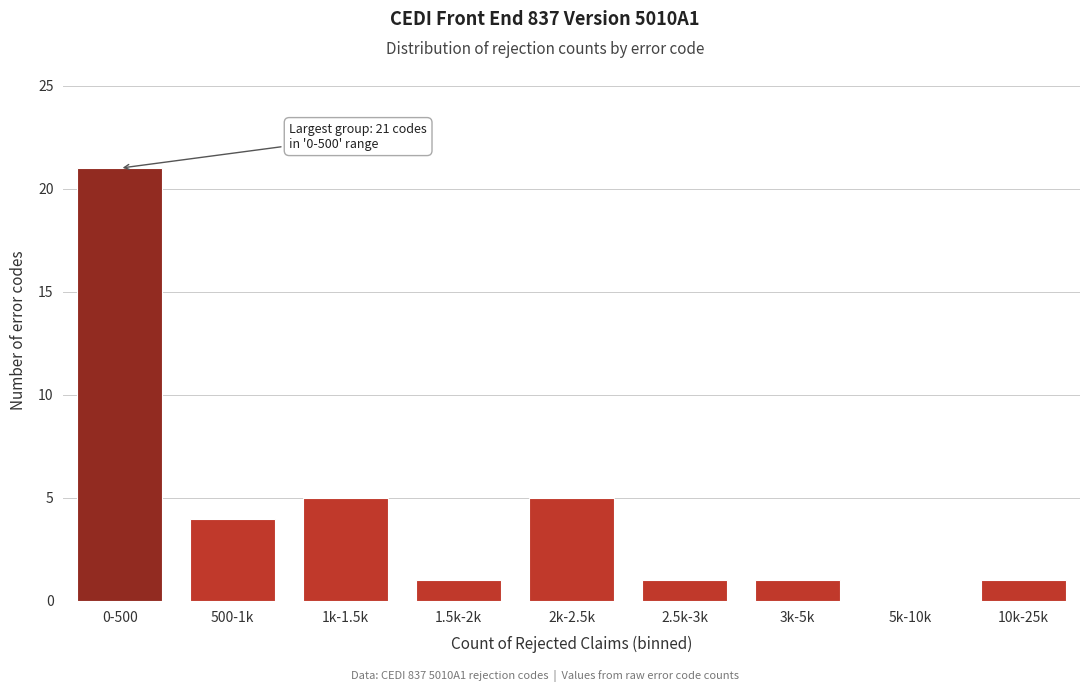

Reading left to right, transcribe all the data shown in this chart.

0-500=21	500-1k=4	1k-1.5k=5	1.5k-2k=1	2k-2.5k=5	2.5k-3k=1	3k-5k=1	5k-10k=0	10k-25k=1